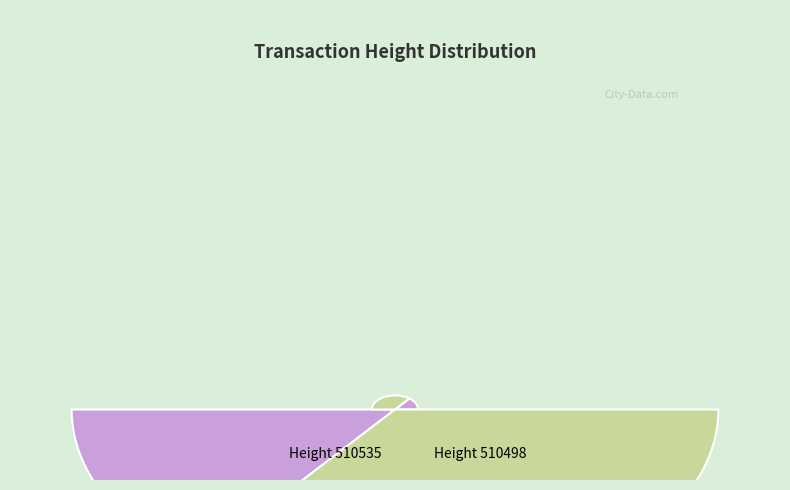

Is it true that 510498 is 86% of the pie?

False